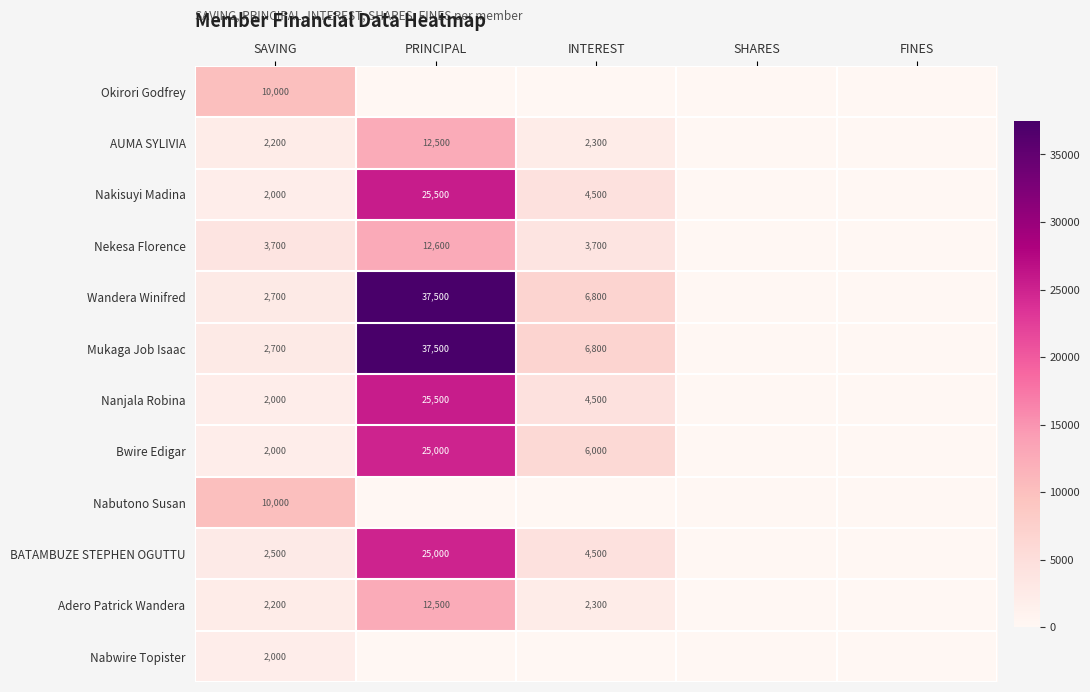

Is it true that Nekesa Florence equals 2632 at PRINCIPAL?

False